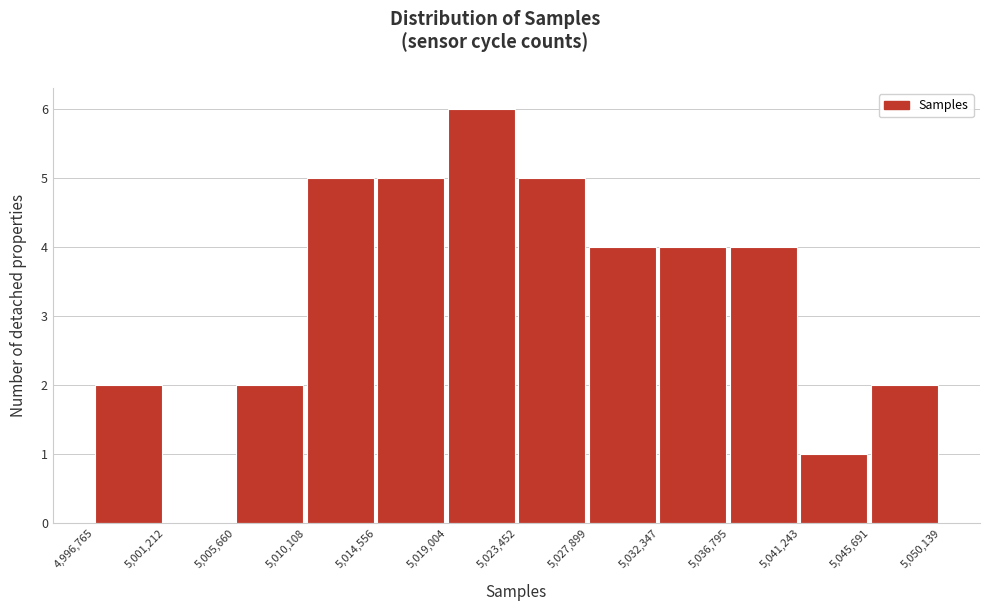

Reading left to right, list every bar in this chart as the range it spans on the x-axis followed by its height. The values are not printed on the chart, so give them approximately, as read against the axis.

4,996,765 to 5,001,212: 2
5,001,212 to 5,005,660: 0
5,005,660 to 5,010,108: 2
5,010,108 to 5,014,556: 5
5,014,556 to 5,019,004: 5
5,019,004 to 5,023,452: 6
5,023,452 to 5,027,899: 5
5,027,899 to 5,032,347: 4
5,032,347 to 5,036,795: 4
5,036,795 to 5,041,243: 4
5,041,243 to 5,045,691: 1
5,045,691 to 5,050,139: 2